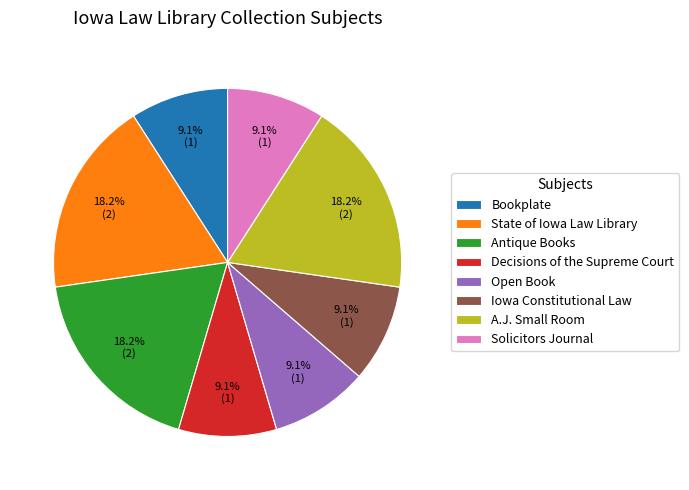

What is the ratio of the value at Bookplate to the value at State of Iowa Law Library?

0.5